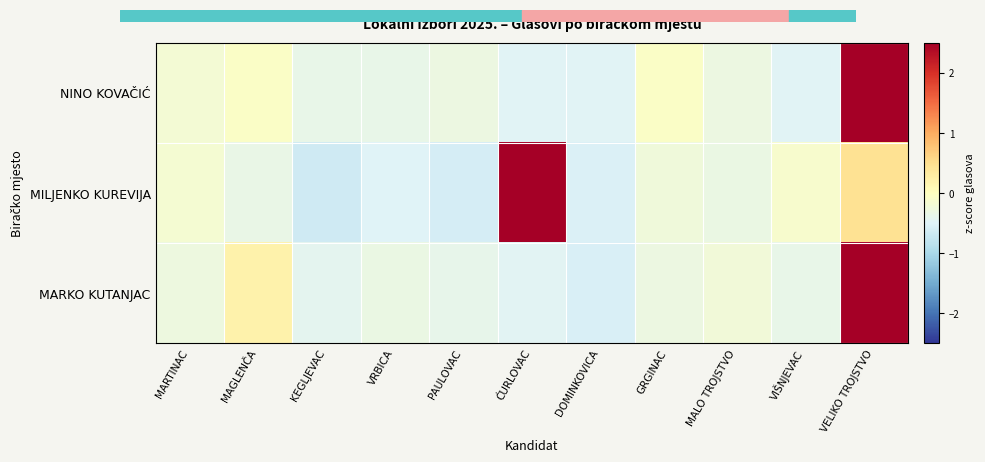

What is the spread (max minus min) of values at MALO TROJSTVO?

0.1